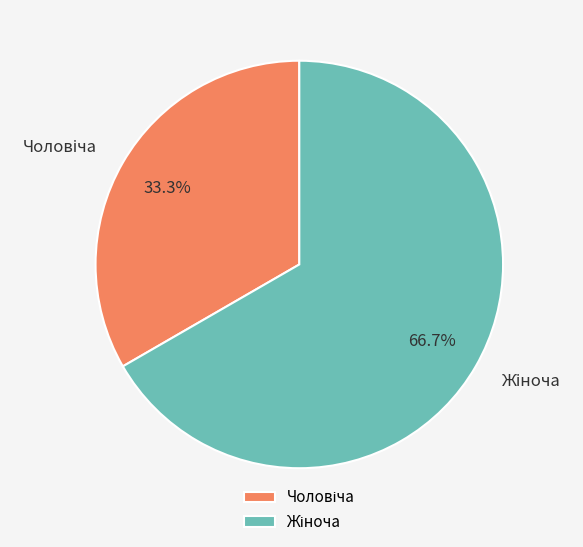

Is there any slice that represents more than half of the pie?

Yes